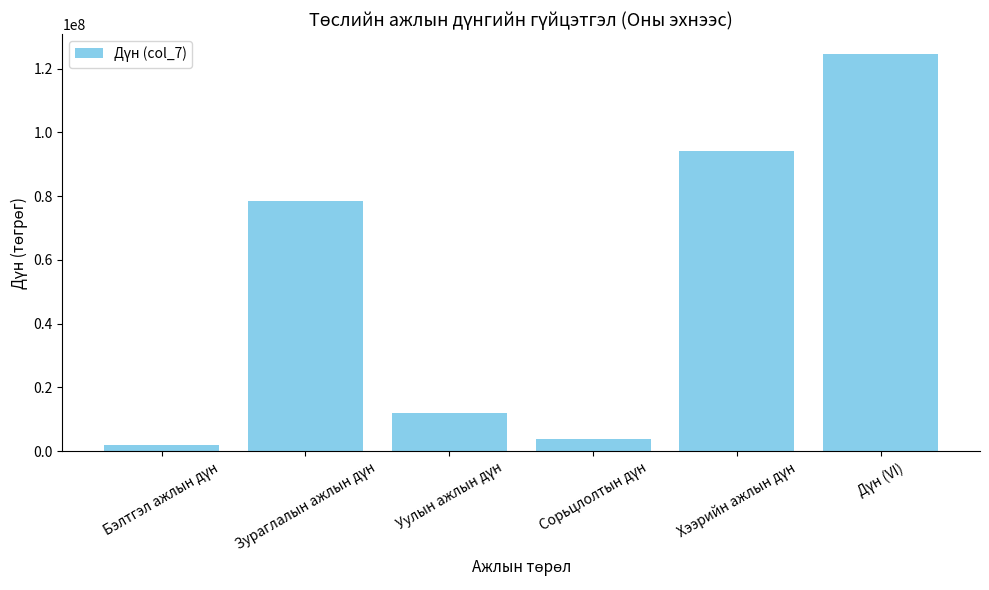

What is the smallest value displayed?

2000000